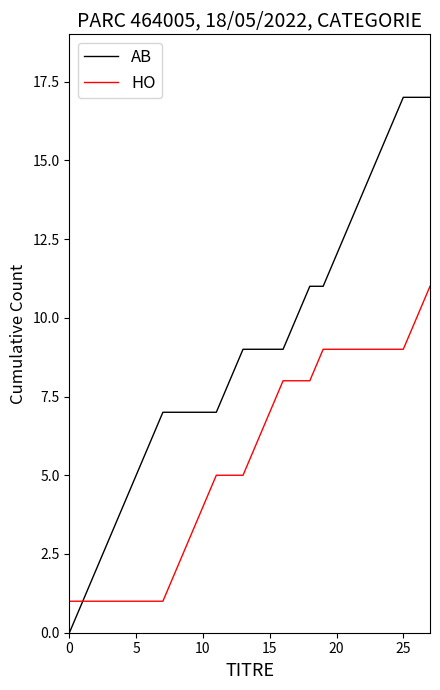

What is the maximum value shown in the chart?

17